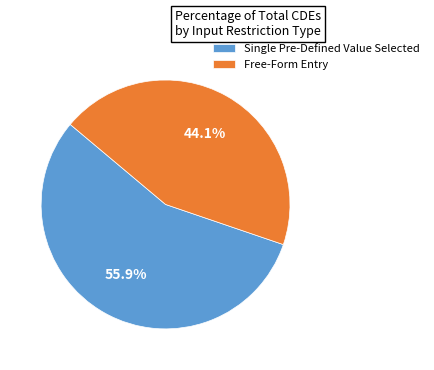

Rank the categories by value from lowest to highest.

Free-Form Entry, Single Pre-Defined Value Selected